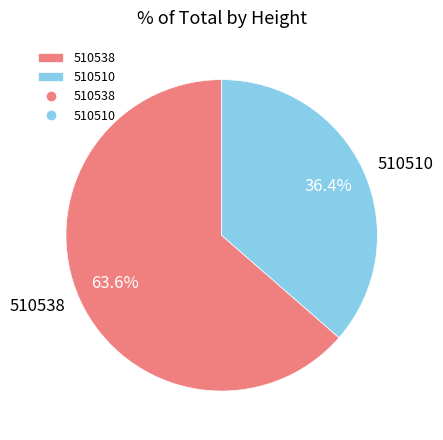

Is it true that 510510 is 36% of the pie?

True